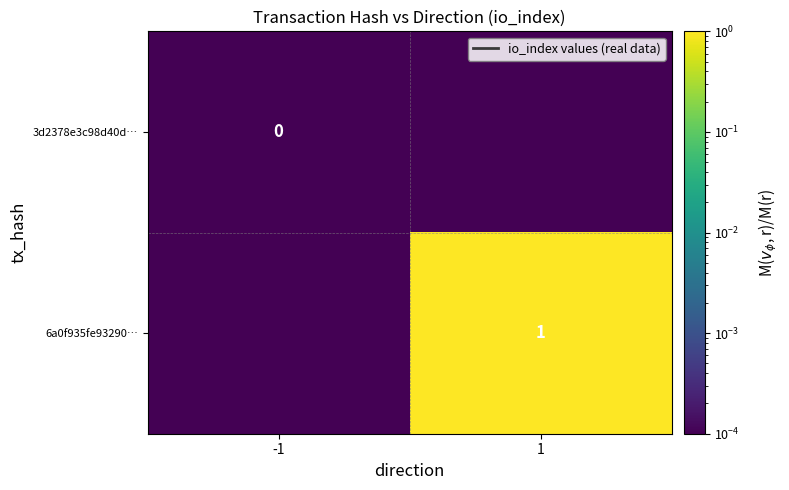

At which category does the chart reach its peak across all series?

1